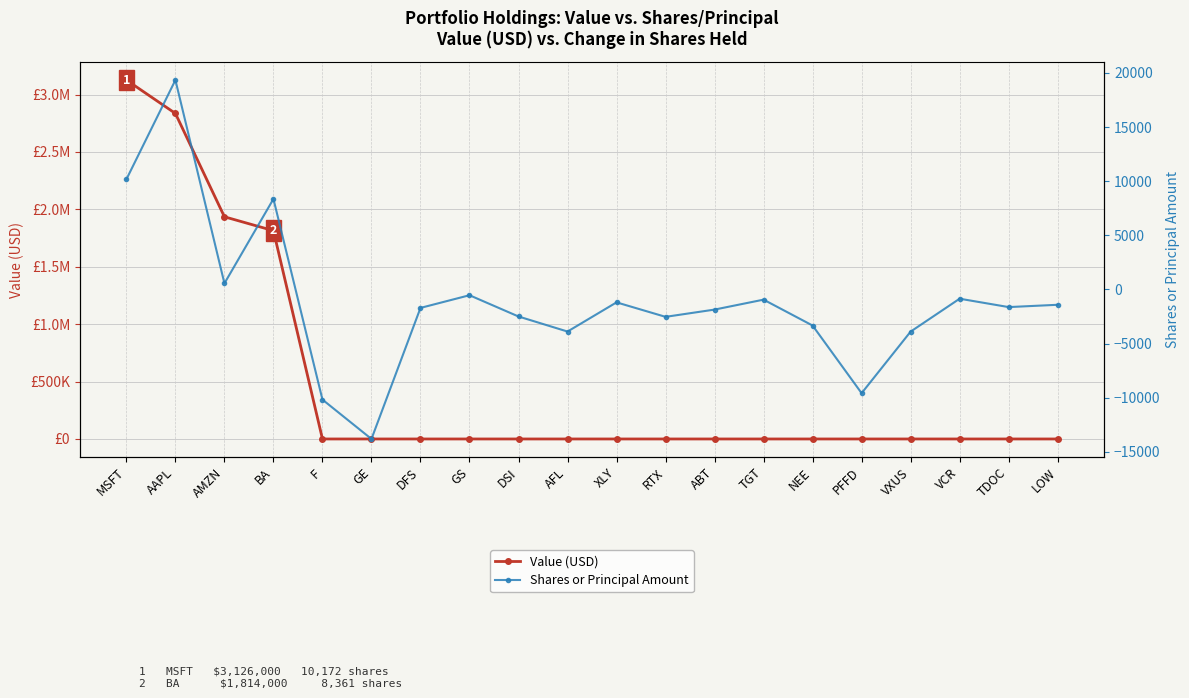

True or false: Value (USD) and Shares or Principal Amount cross at least once.

False